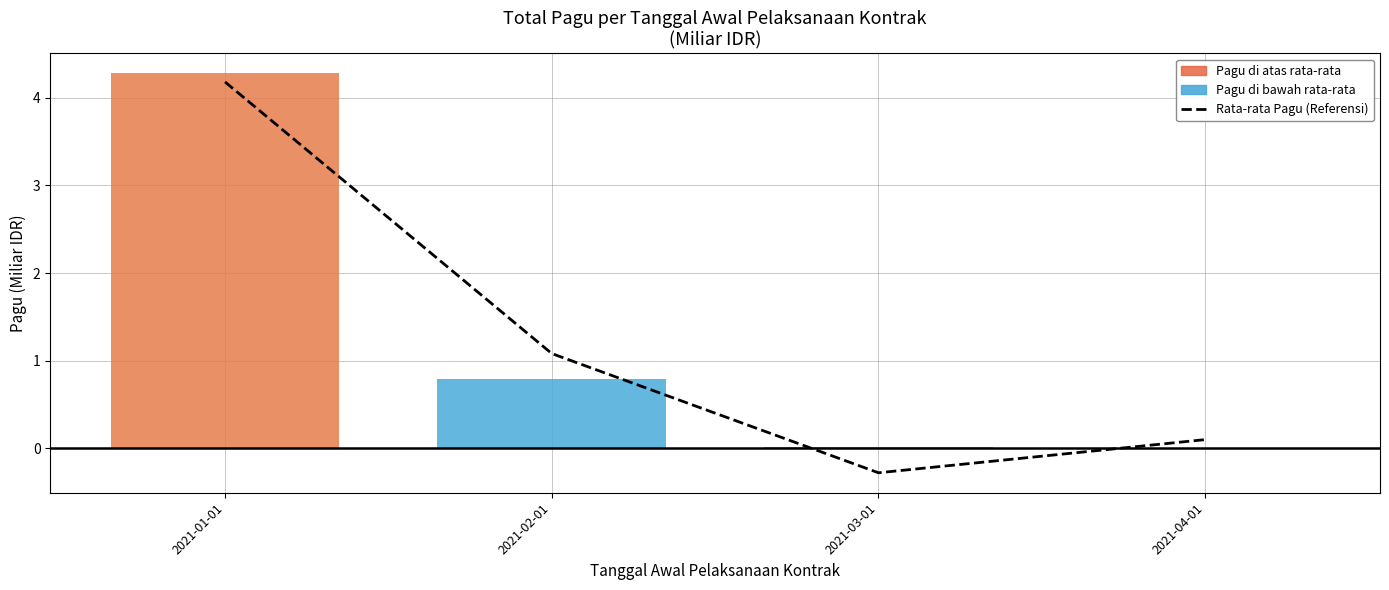

True or false: the data shows 1.8 at 2021-02-01.

False